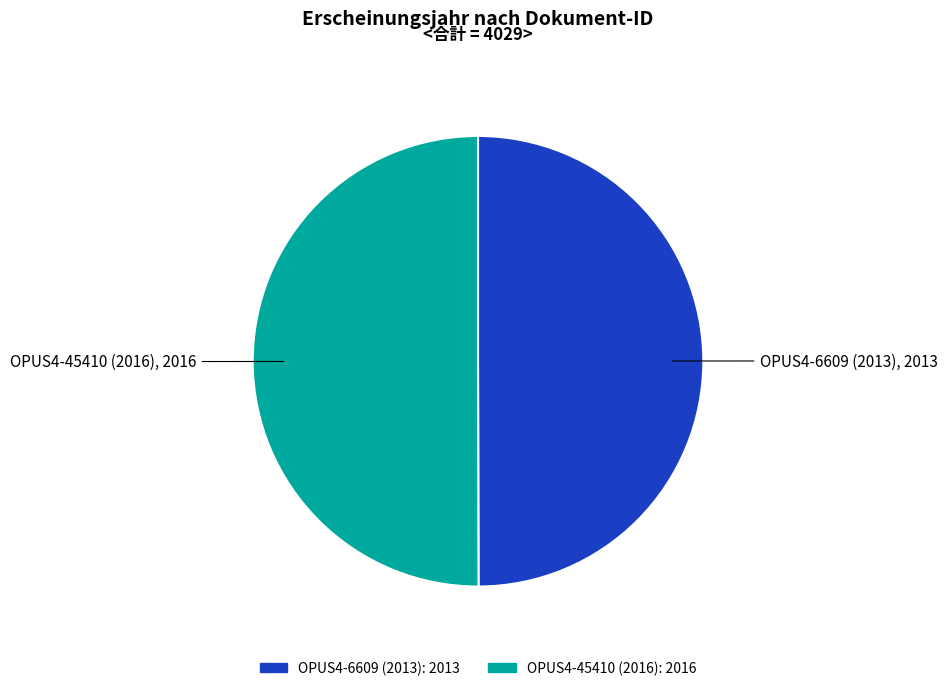

Approximately how many times larger is the value at OPUS4-45410 (2016) compared to OPUS4-6609 (2013)?

1.0